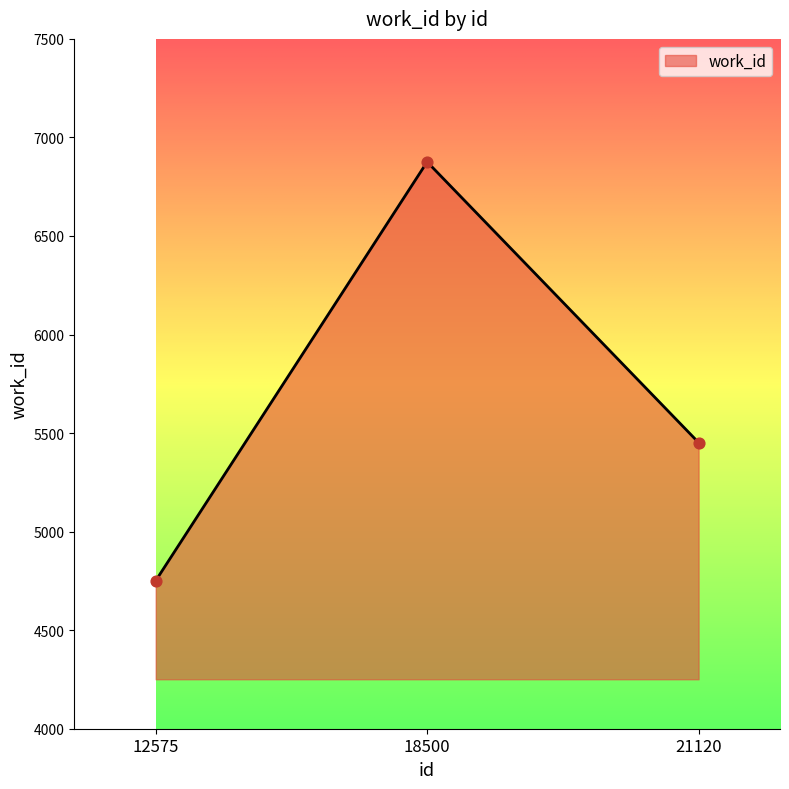

What is the change in value from 18500 to 21120?

-1424